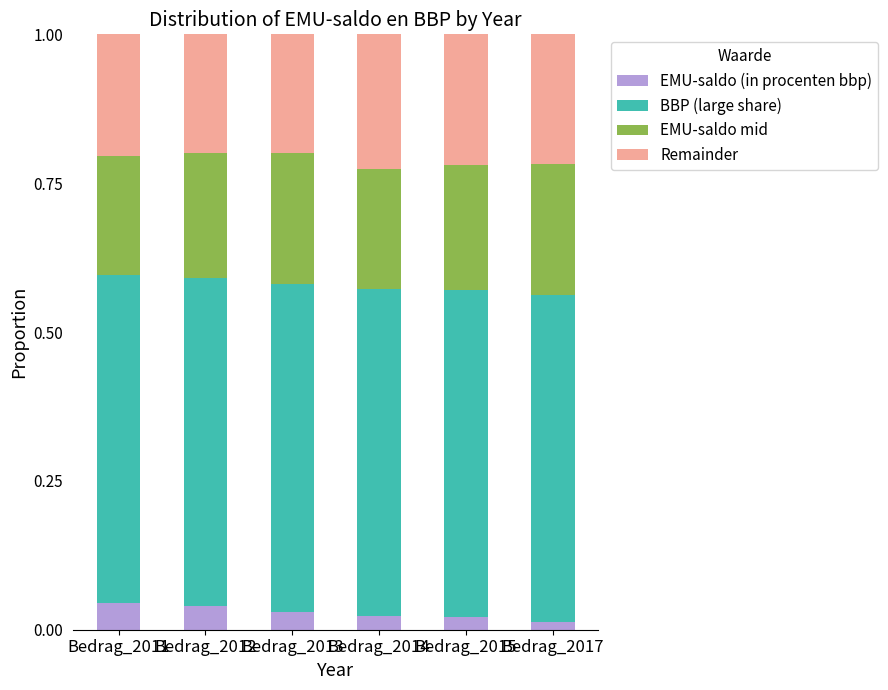

How many distinct data groups are displayed?

4